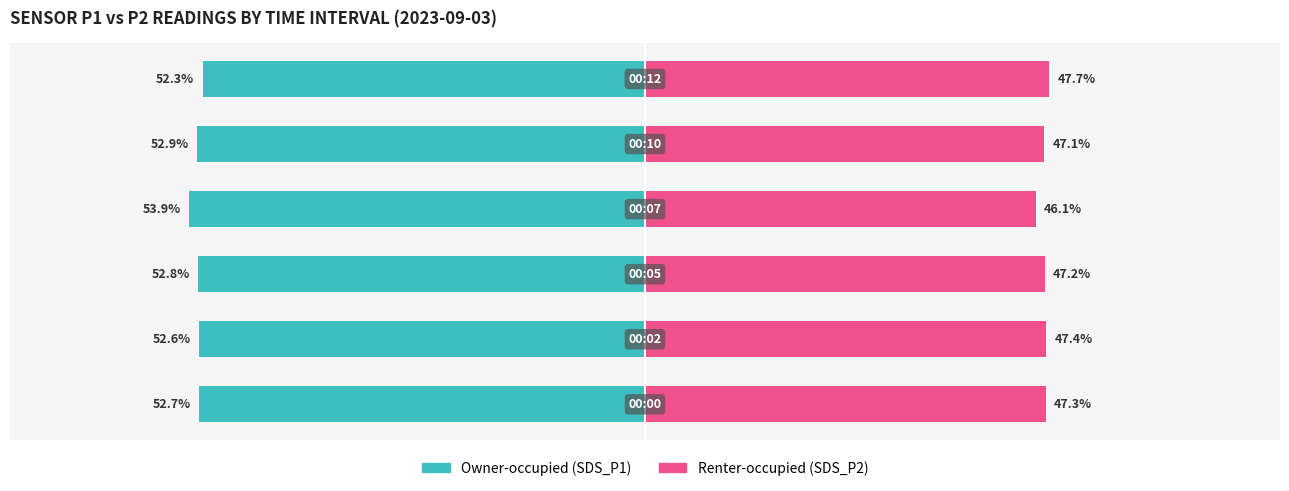

What is the value of the Renter-occupied (SDS_P2) bar at the 3rd from the left?

47.2